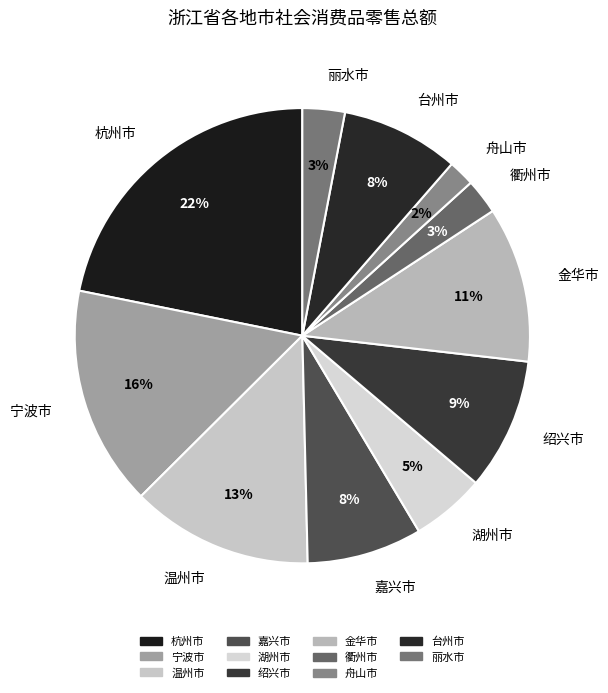

What is the smallest slice in the pie chart?

舟山市